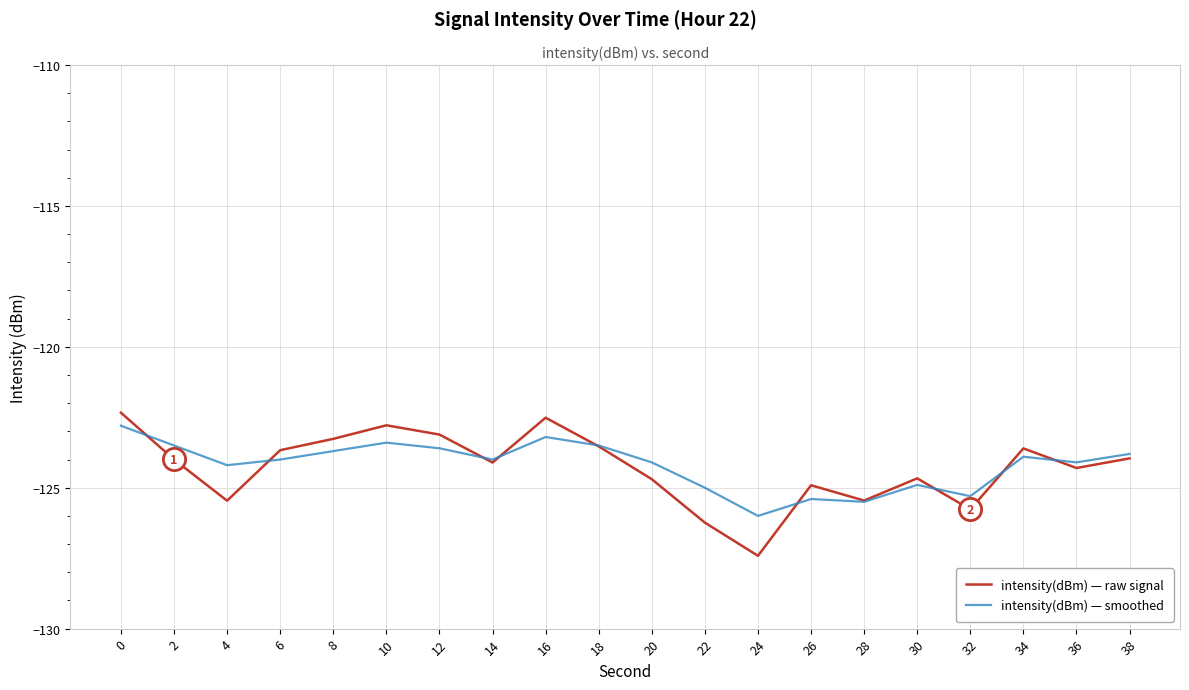

Is it true that intensity(dBm) — raw signal equals -123.3 at 8?

True